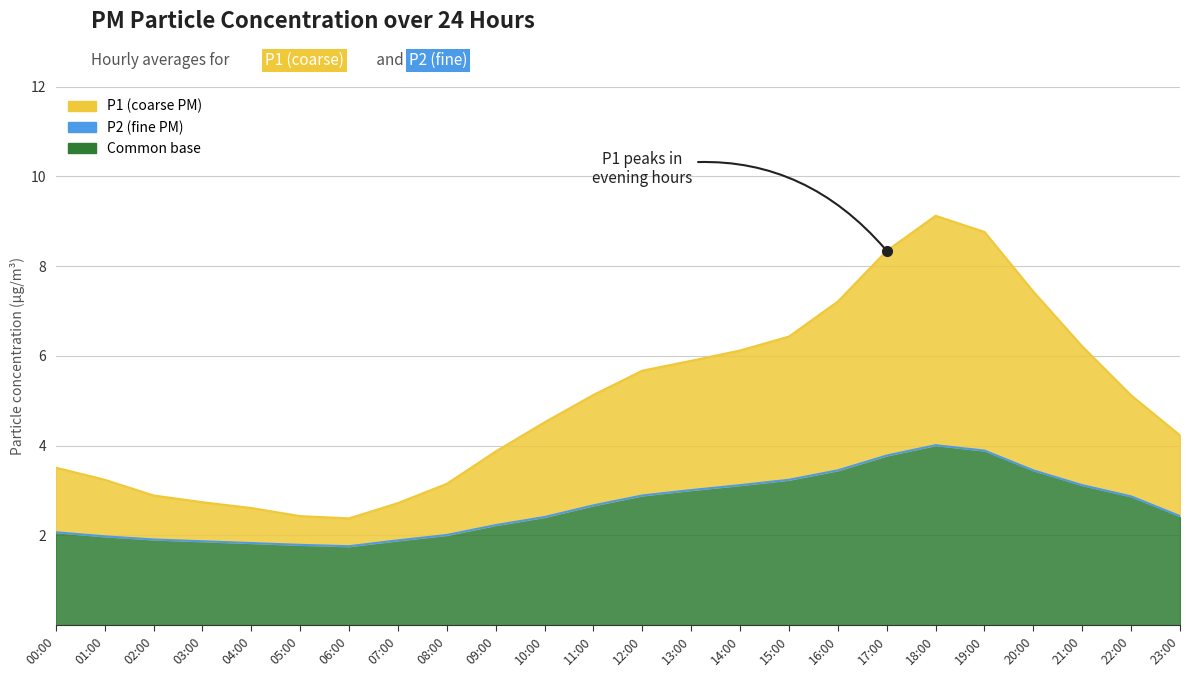

What is the value of the P2 point at the 2nd from the left?

2.0